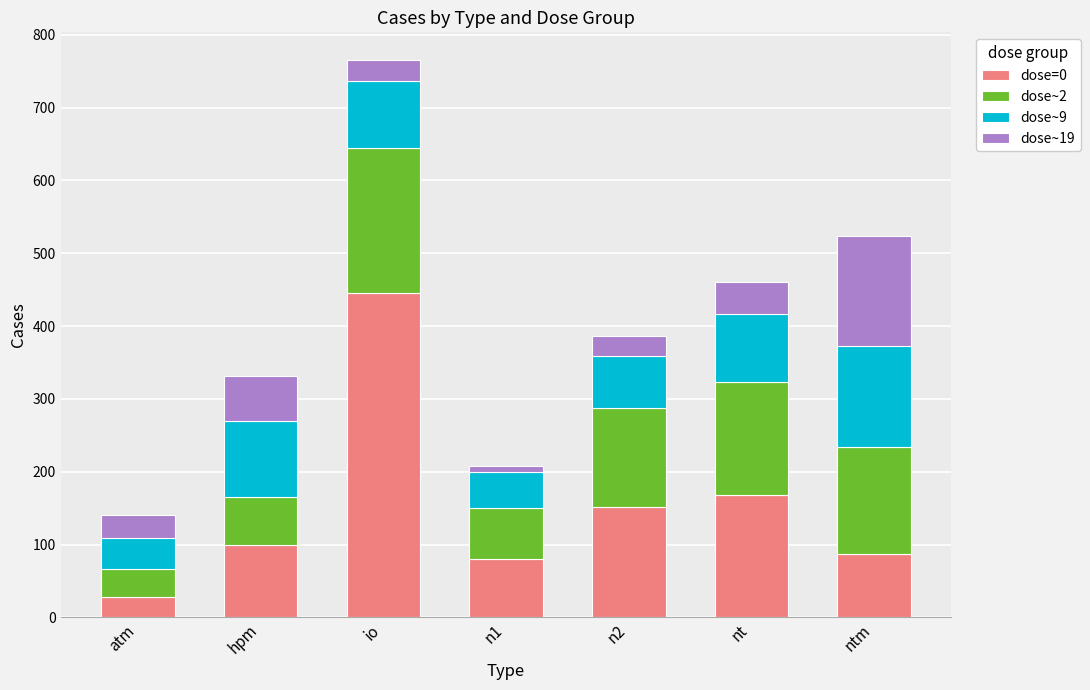

At which label does dose=0 reach its peak?

io